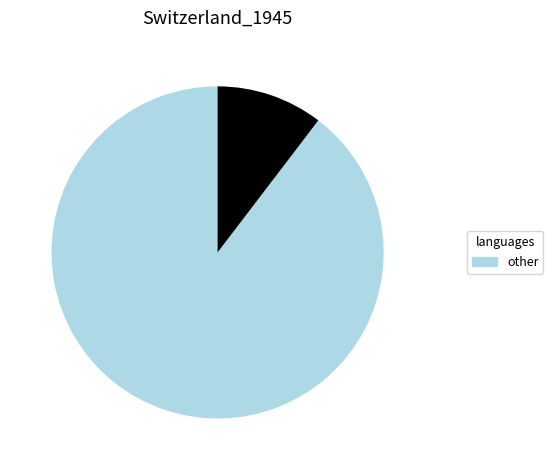

Count the number of slices in the pie.

2